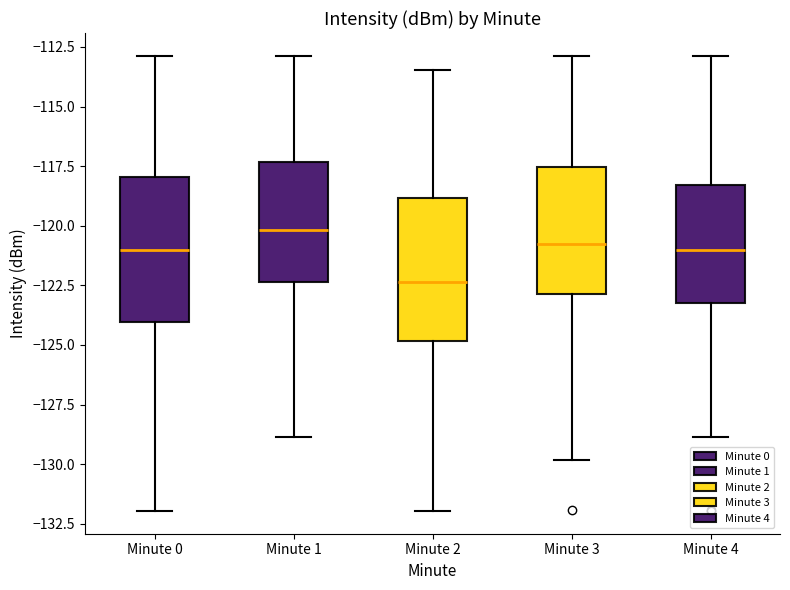

Which box has the lowest median line?

Minute 2